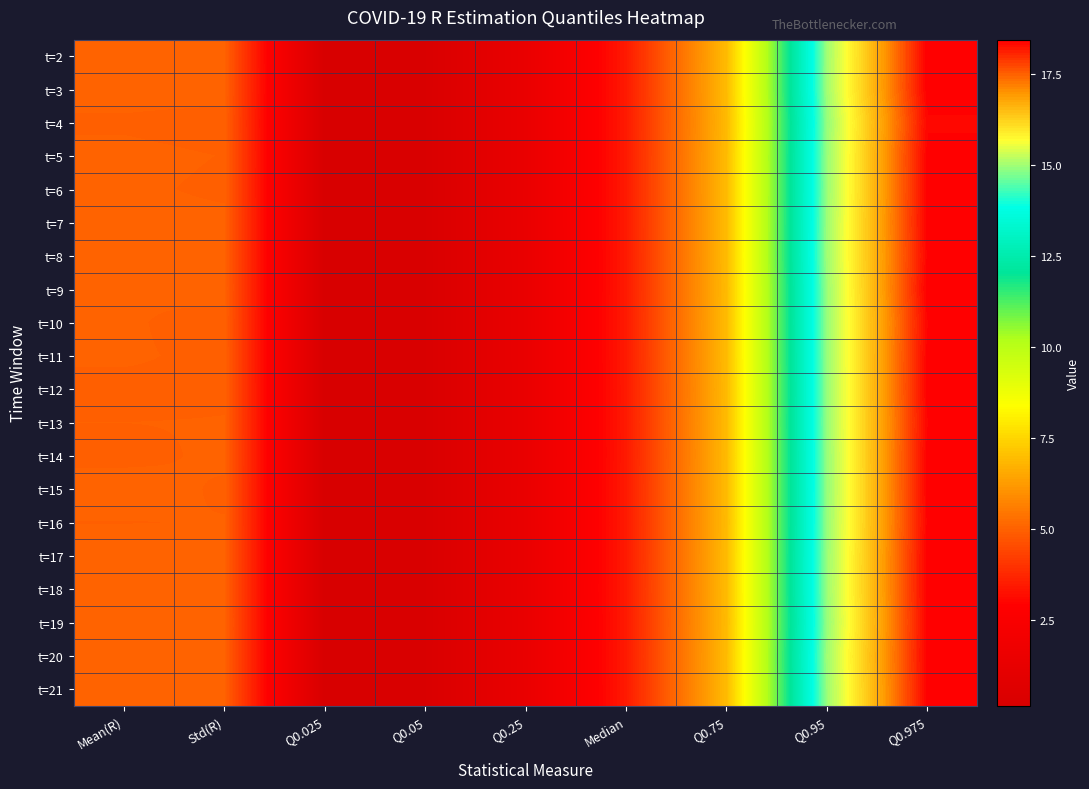

At how many categories does at least one series exceed 2?

6